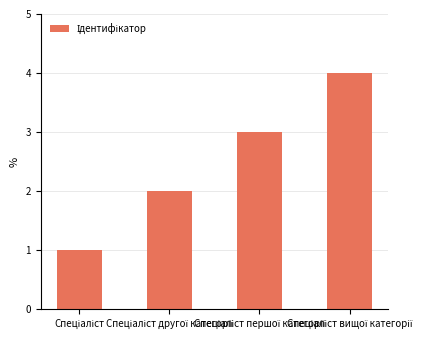

What is the maximum value shown in the chart?

4